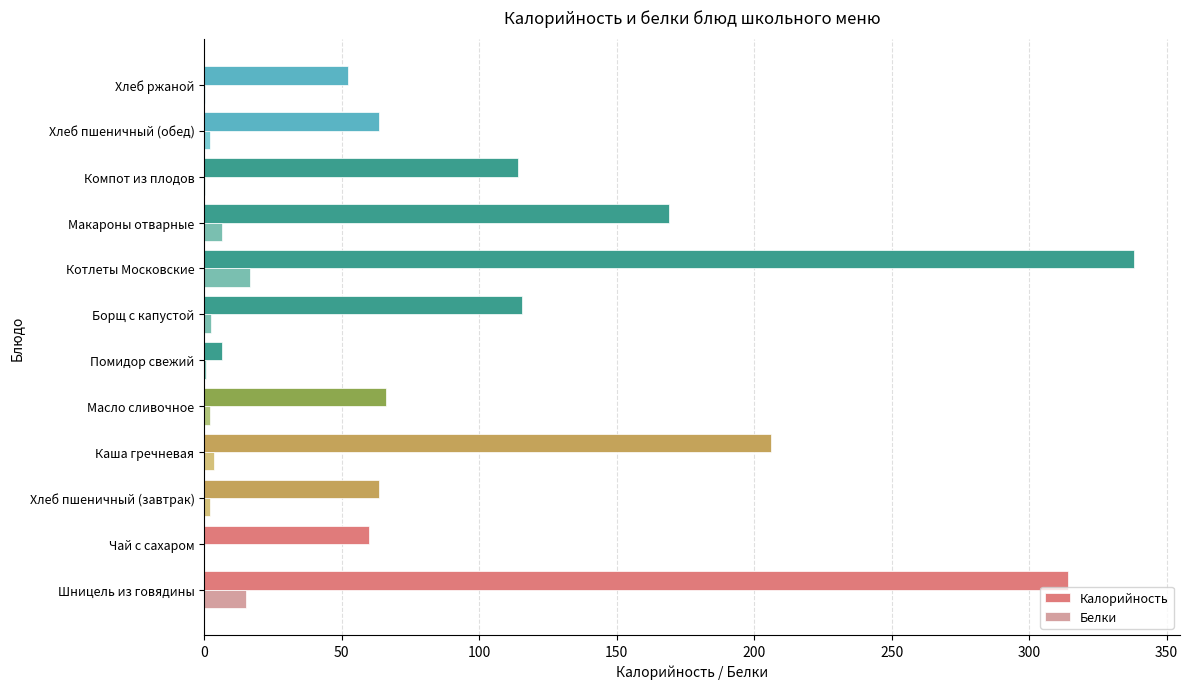

How many series are shown in this chart?

2